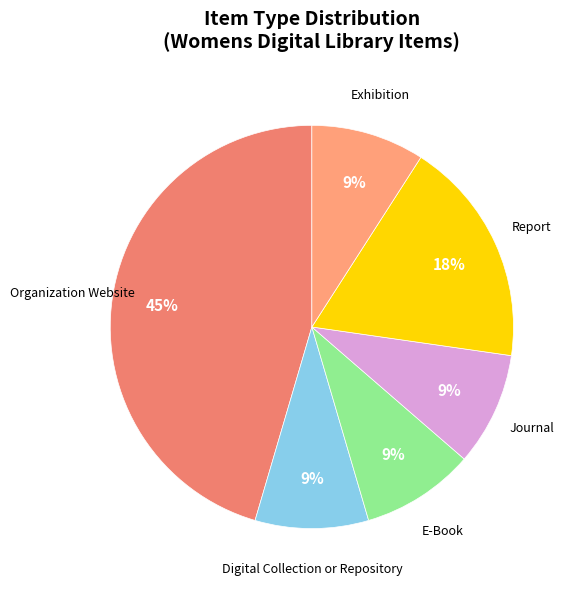

To the nearest percent, what is the difference between the largest and smallest slice percentages?

36%